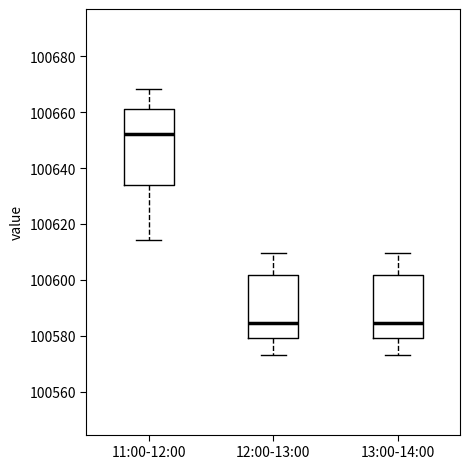

Reading left to right, read every box against the y-axis: the position of its median line, the range the box covers, and the ends of its whiskers. The values are not printed on the chart, so give them approximately, as read against the axis.

11:00-12:00: median 100652, box 100634 to 100662, whiskers 100614 to 100668
12:00-13:00: median 100584, box 100580 to 100602, whiskers 100574 to 100610
13:00-14:00: median 100584, box 100580 to 100602, whiskers 100574 to 100610